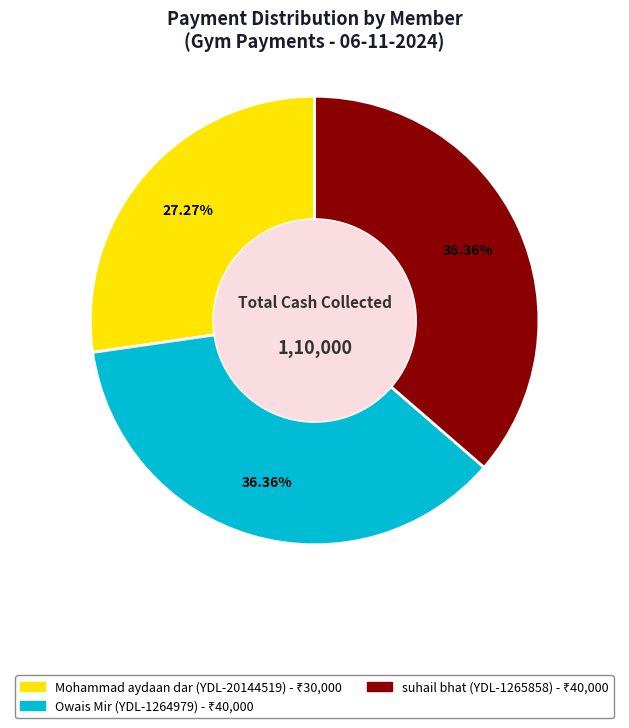

Does any single category account for the majority?

No